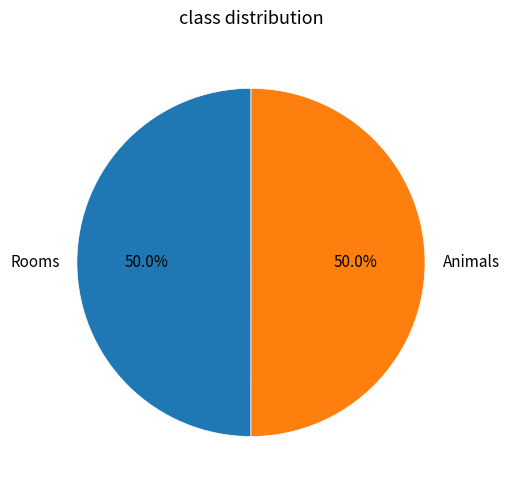

True or false: Animals accounts for 50% of the total.

True